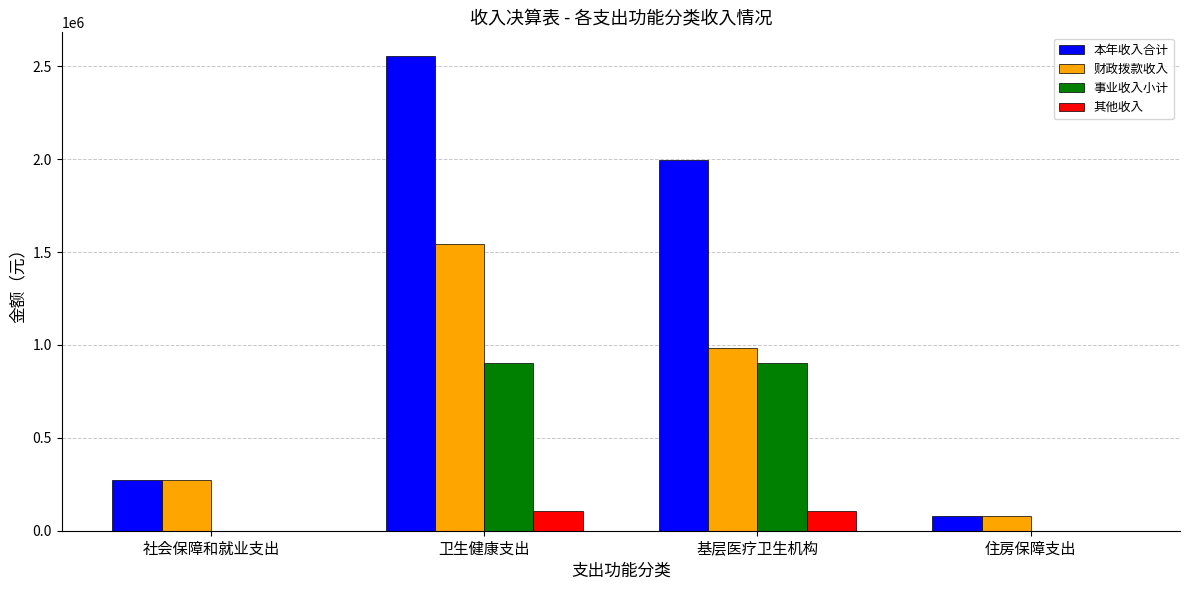

What is the sum of all 事业收入小计 values?

1808350.5